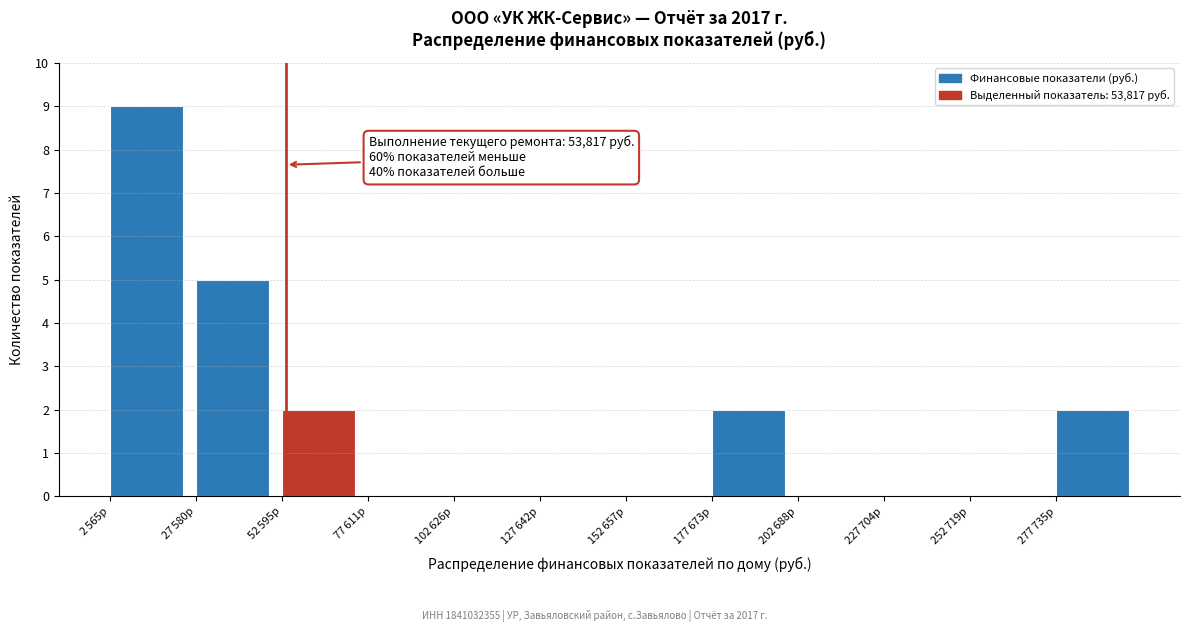

What is the sum of all values?

20